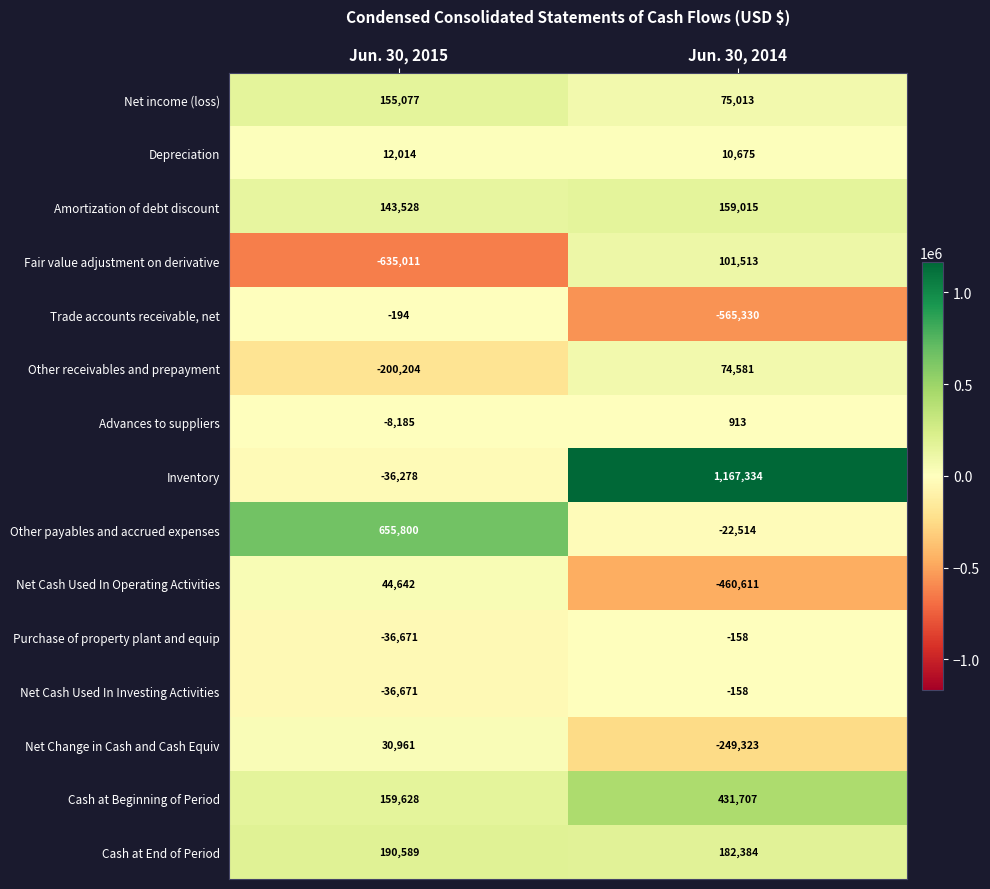

How many categories are shown in the chart?

2